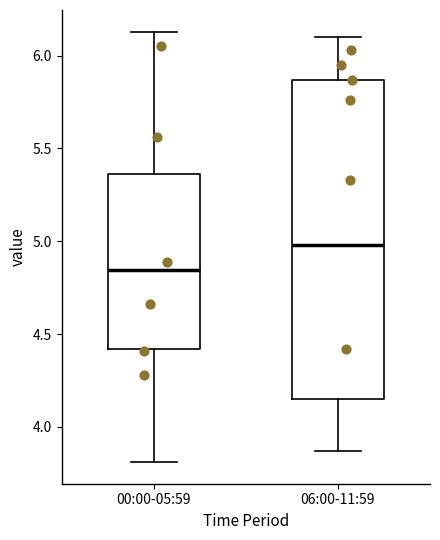

Which box's median line is the lowest?

00:00-05:59